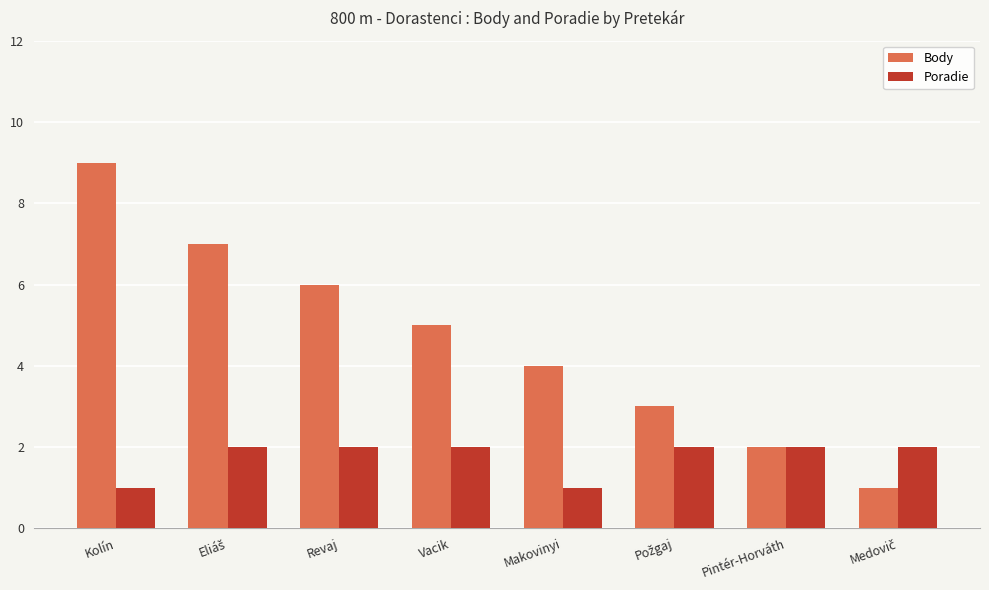

List the series in order of their peak value, lowest first.

Poradie, Body